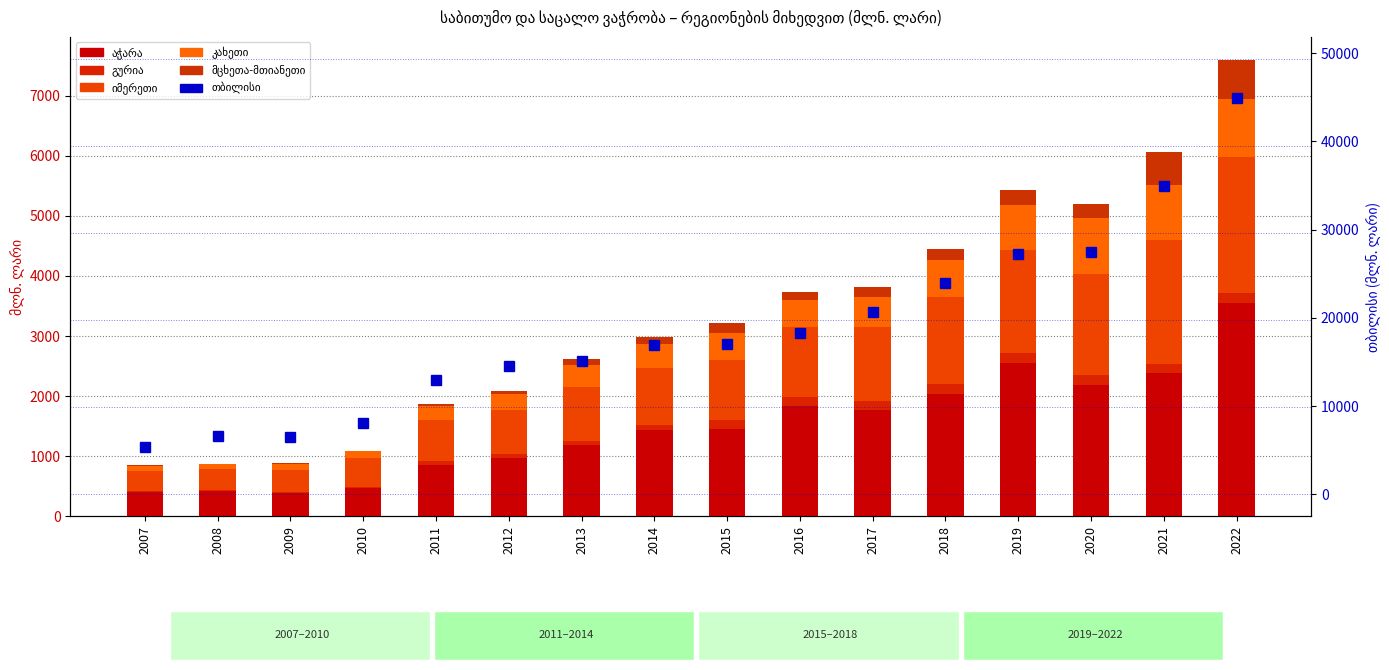

Reading left to right, what are all the values shown in this chart?

აჭარა: 2007=402.2	2008=413.8	2009=392.4	2010=466.2	2011=854.7	2012=965.2	2013=1180.5	2014=1437.6	2015=1454.5	2016=1831.6	2017=1761.3	2018=2039.7	2019=2547.7	2020=2185.3	2021=2388.0	2022=3555.4
გურია: 2007=13.9	2008=16.8	2009=10.0	2010=28.6	2011=60.6	2012=63.9	2013=76.7	2014=84.0	2015=144.2	2016=157.3	2017=162.8	2018=169.3	2019=175.9	2020=159.4	2021=152.8	2022=160.8
იმერეთი: 2007=339.0	2008=361.8	2009=373.0	2010=482.1	2011=689.7	2012=743.5	2013=901.1	2014=950.8	2015=1010.3	2016=1163.1	2017=1226.5	2018=1433.6	2019=1708.0	2020=1681.0	2021=2056.3	2022=2259.5
კახეთი: 2007=82.7	2008=81.8	2009=91.6	2010=101.4	2011=236.5	2012=265.2	2013=359.6	2014=388.5	2015=447.6	2016=444.8	2017=505.1	2018=615.9	2019=755.7	2020=934.2	2021=920.3	2022=967.4
მცხეთა-მთიანეთი: 2007=10.1	2008=3.8	2009=16.2	2010=11.7	2011=33.1	2012=39.3	2013=100.4	2014=127.8	2015=152.0	2016=130.3	2017=157.7	2018=182.1	2019=236.0	2020=244.6	2021=541.2	2022=655.2
თბილისი: 2007=5391.4	2008=6646.0	2009=6501.3	2010=8099.5	2011=12976.1	2012=14581.3	2013=15146.0	2014=16948.4	2015=17007.1	2016=18273.1	2017=20714.2	2018=23947.1	2019=27218.8	2020=27516.2	2021=34996.7	2022=44890.4